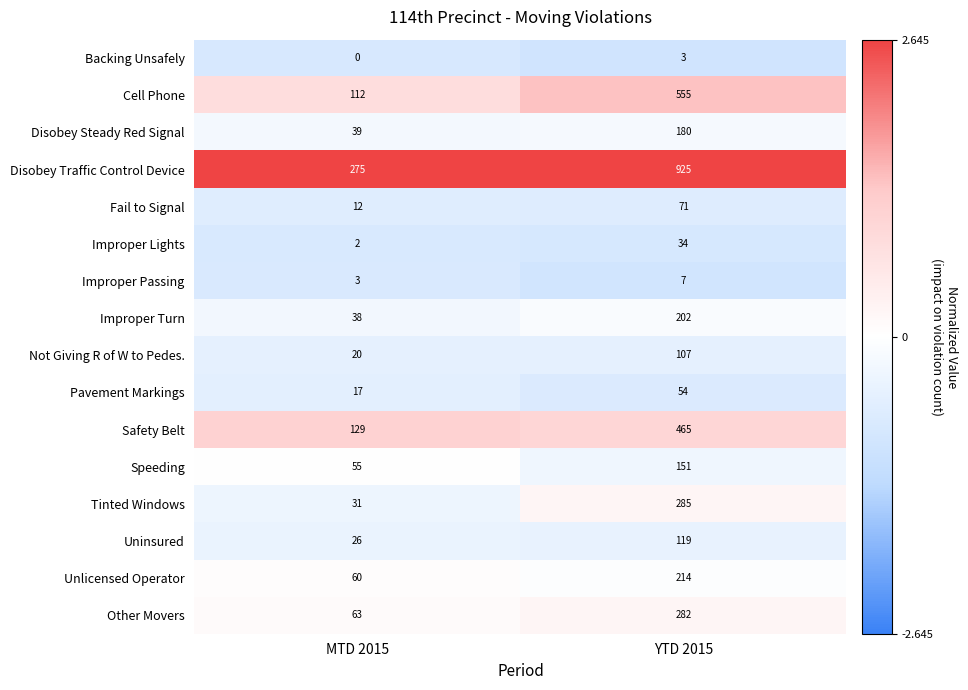

The value of Disobey Traffic Control Device at YTD 2015 is 925. True or false?

True